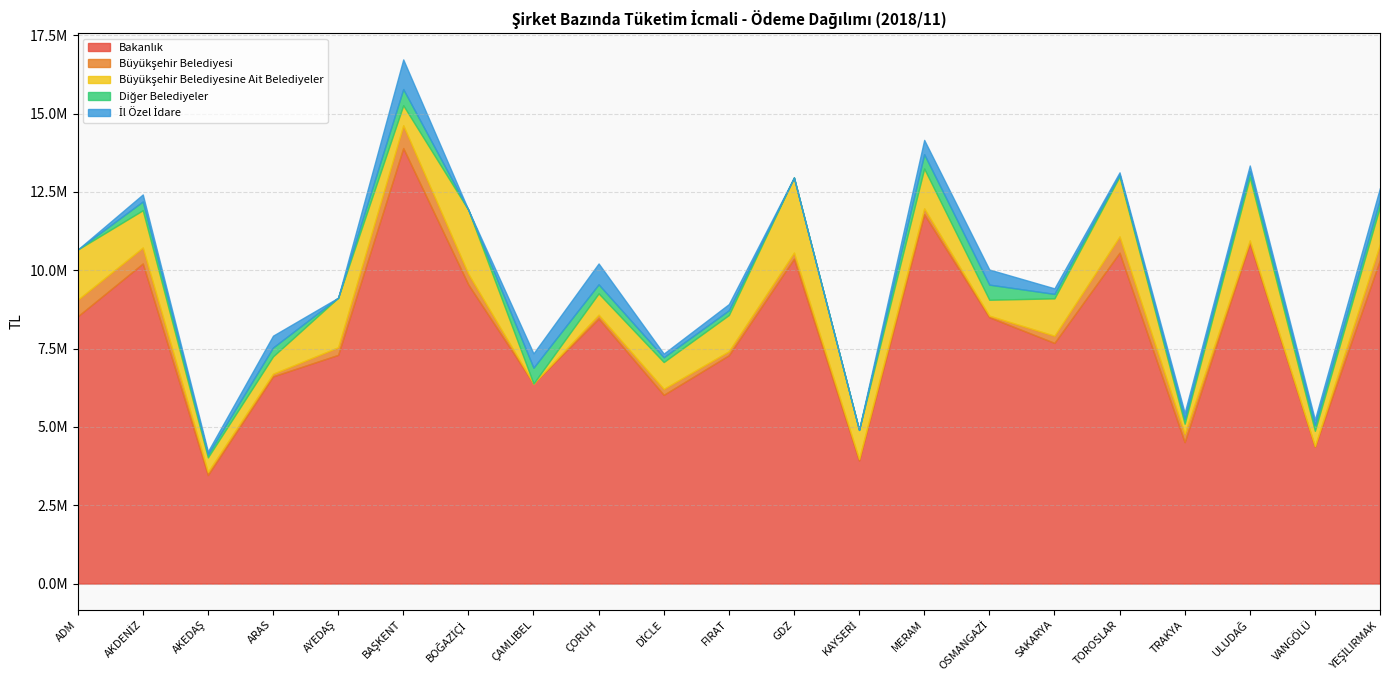

Between OSMANGAZİ and YEŞİLIRMAK, which is larger?

YEŞİLIRMAK